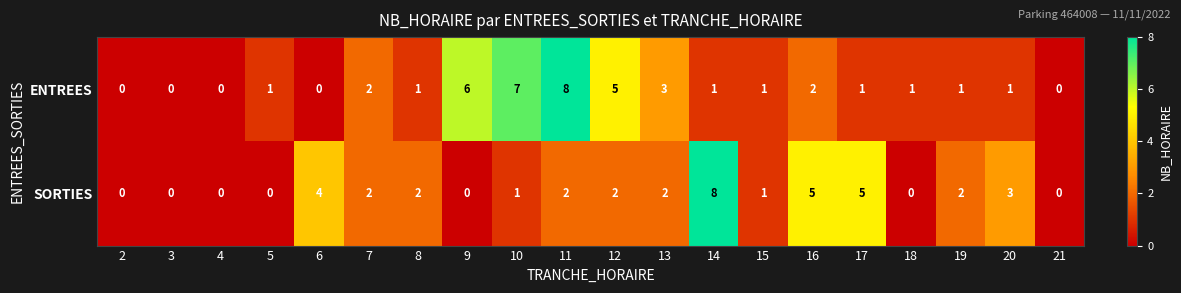

Between 4 and 12, which series saw the biggest shift?

ENTREES